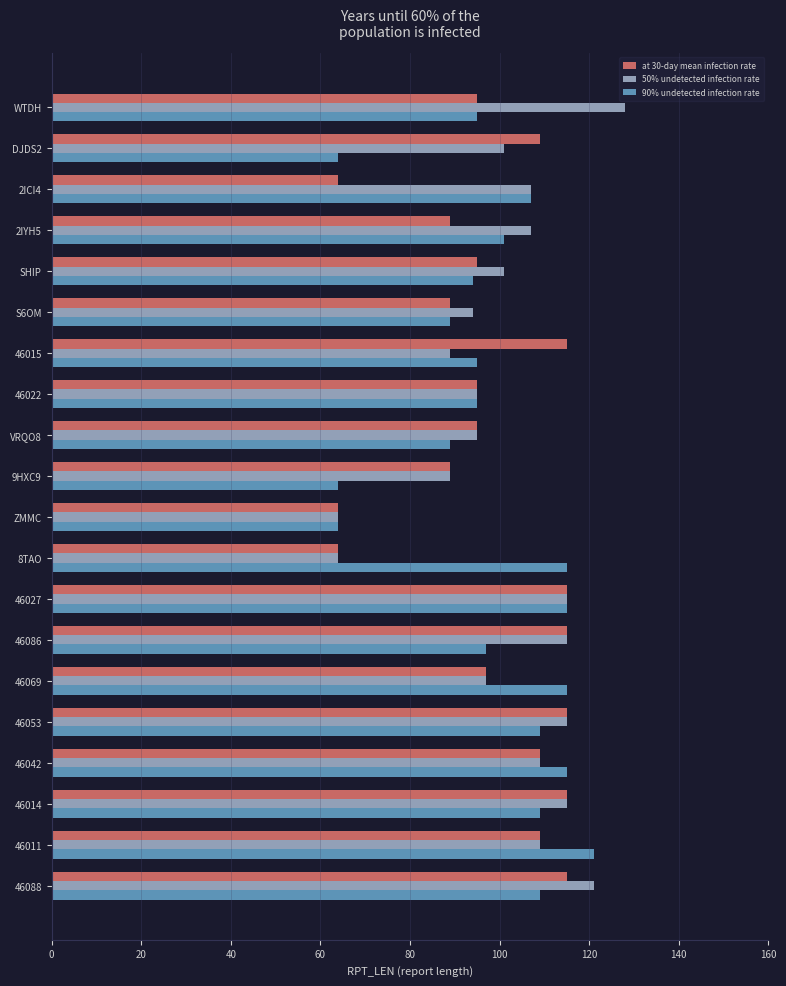

At how many categories does at least one series exceed 80?

19